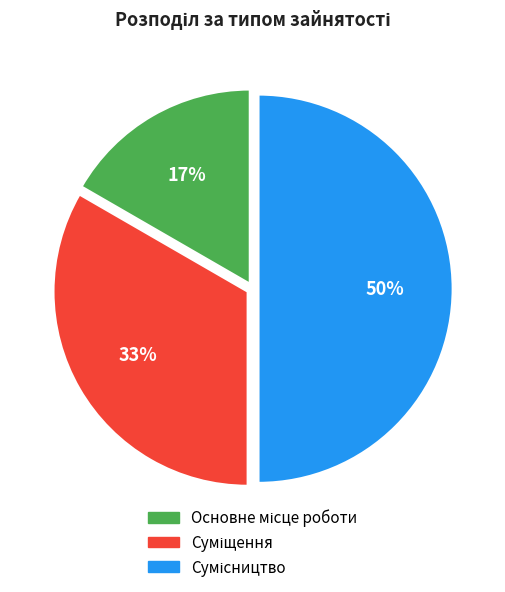

To the nearest percent, what is the difference between the largest and smallest slice percentages?

33%